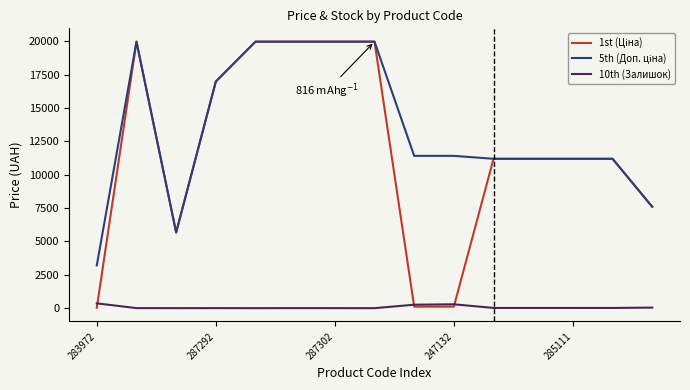

What is the maximum value shown in the chart?

19964.2